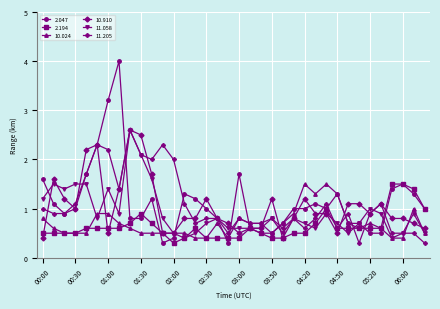

At how many categories does at least one series exceed 0?

36